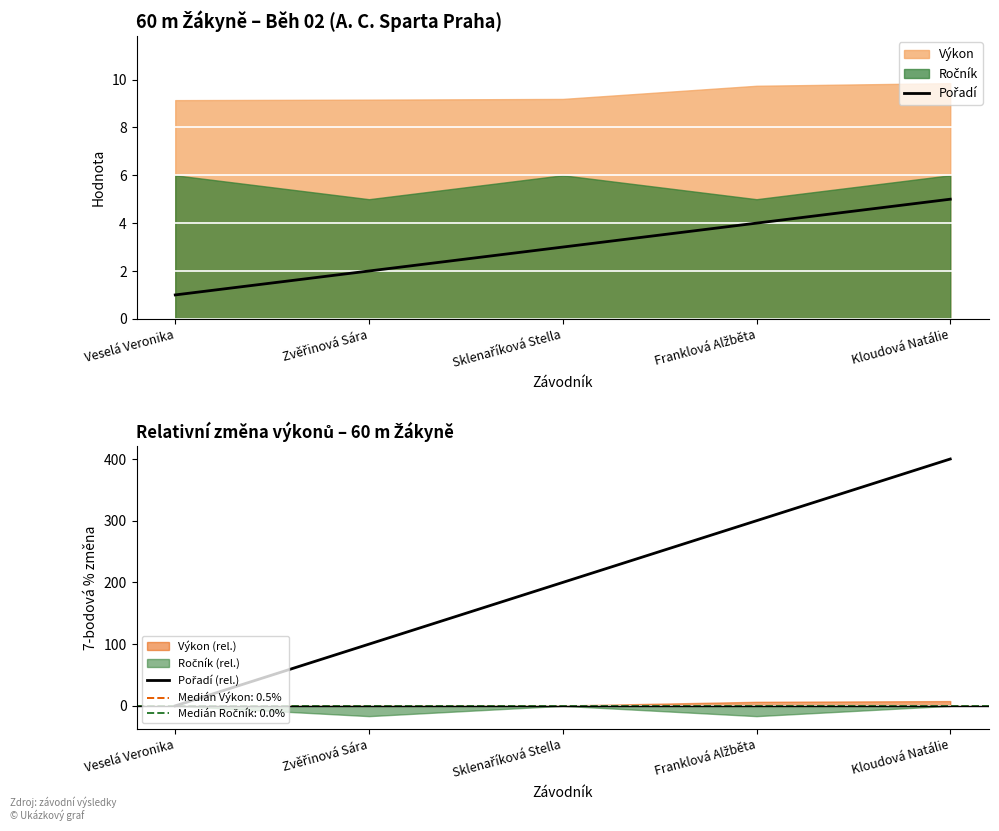

How many values in the Pořadí series exceed 3?

2